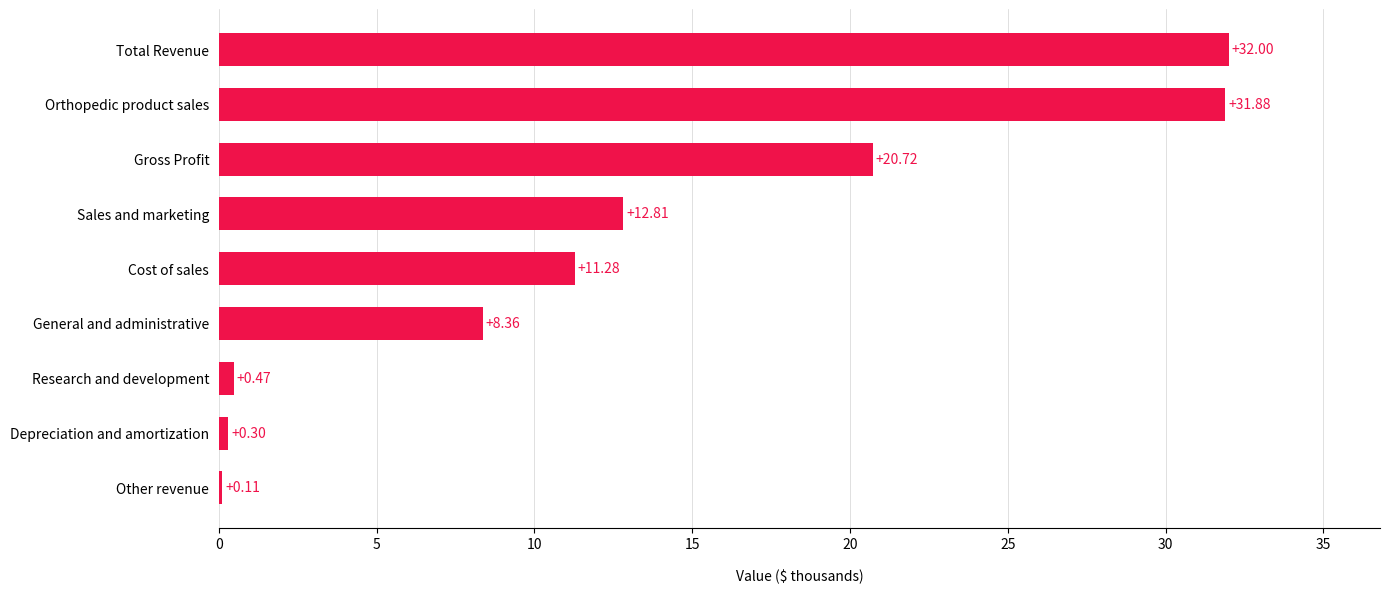

List the labels in order of value, largest first.

Total Revenue, Orthopedic product sales, Gross Profit, Sales and marketing, Cost of sales, General and administrative, Research and development, Depreciation and amortization, Other revenue